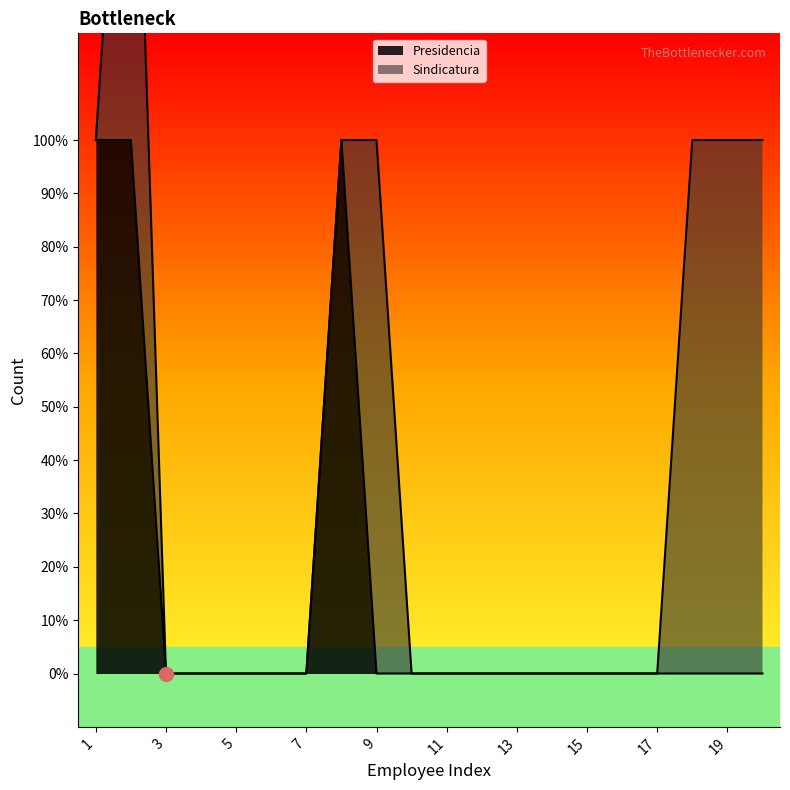

What is the difference between the maximum and minimum values?

1